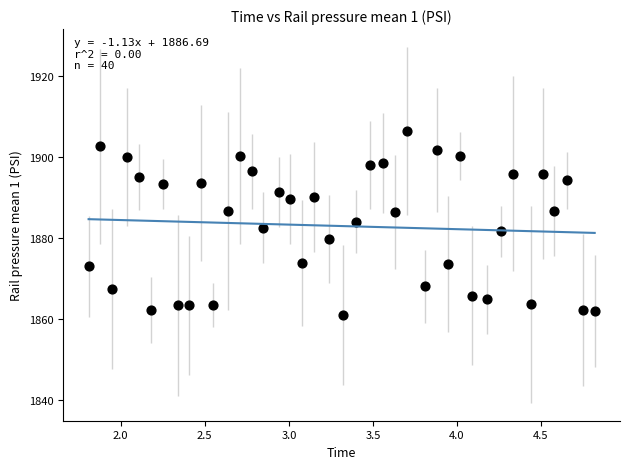

What is the range of X values (max minus min)?

3.0